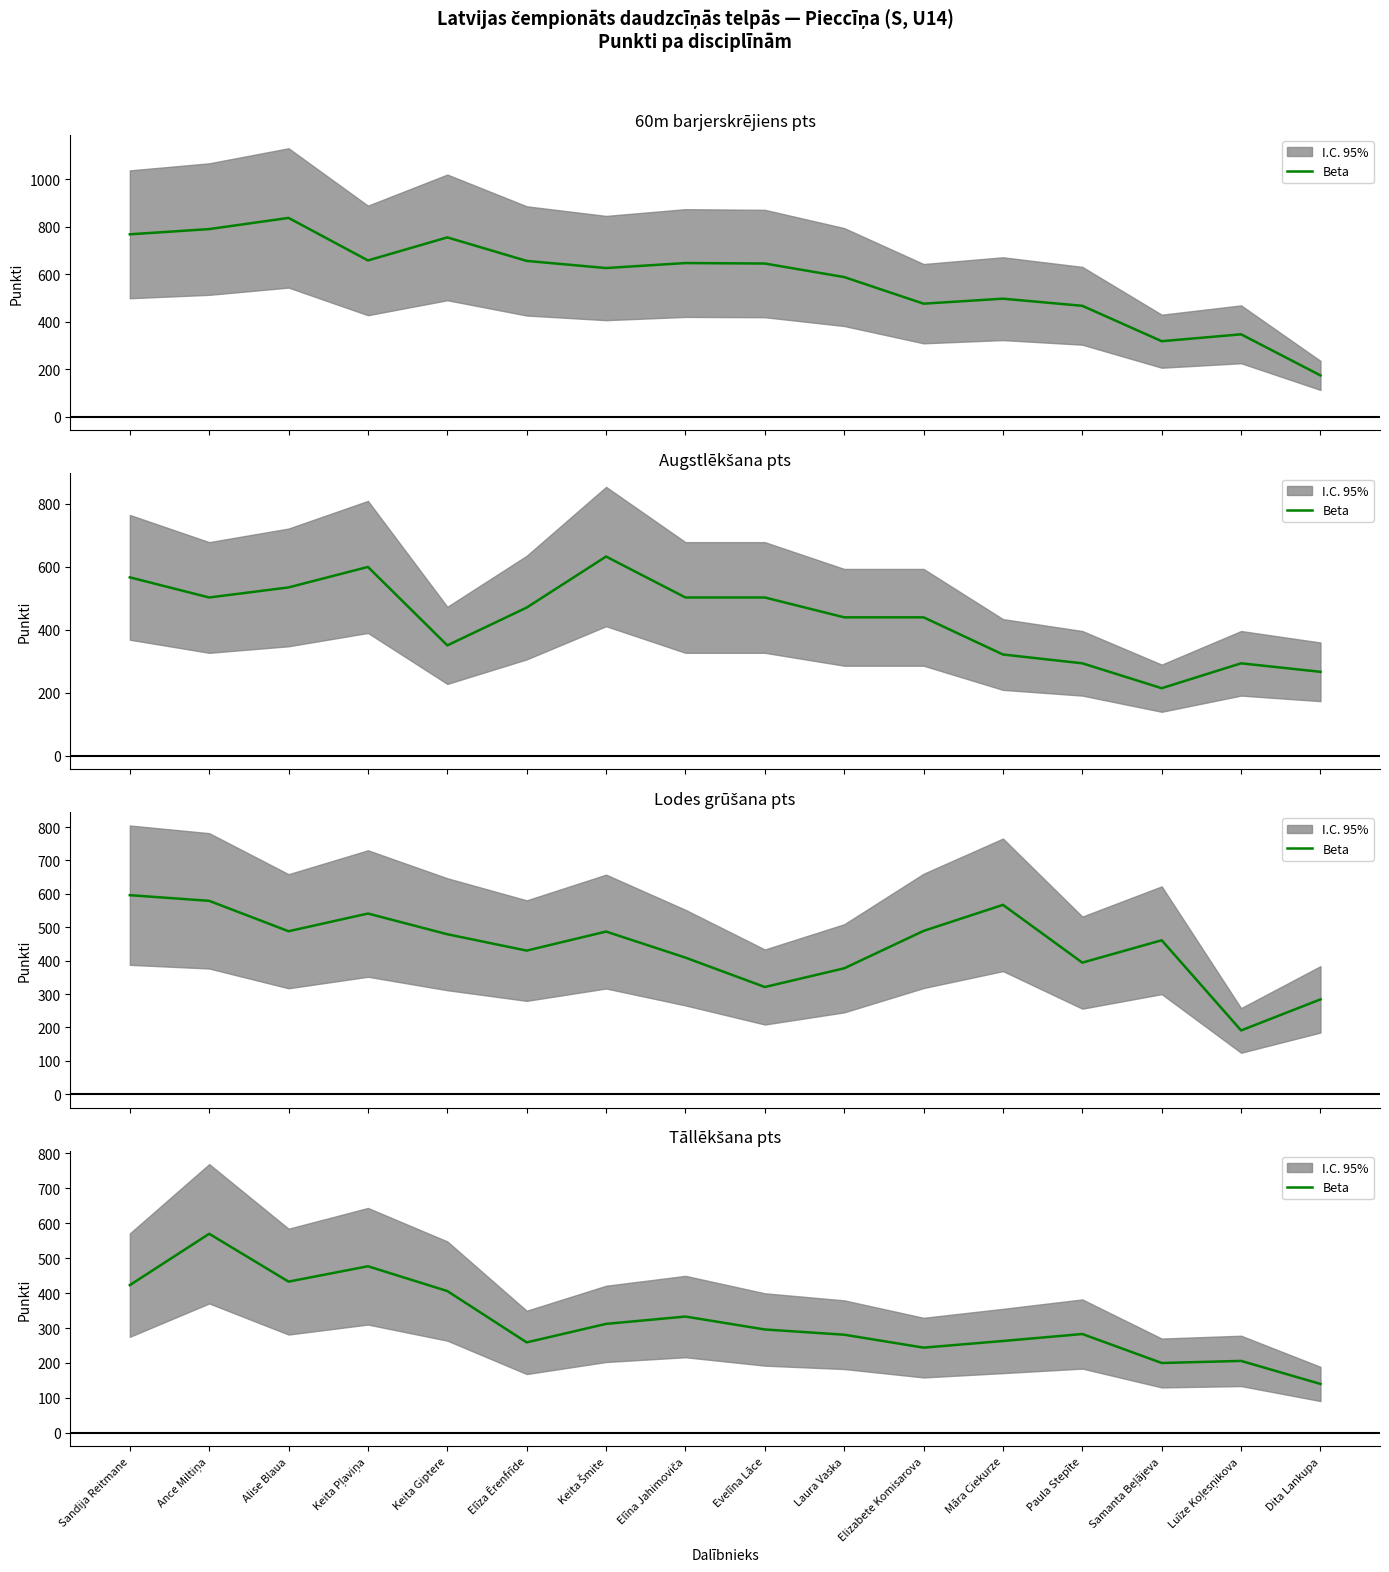

List the labels in order of value, largest first.

Ance Miltiņa, Keita Pļaviņa, Alise Blaua, Sandija Reitmane, Keita Giptere, Elīna Jahimoviča, Keita Šmite, Evelīna Lāce, Paula Stepīte, Laura Vaska, Māra Ciekurze, Elīza Ērenfrīde, Elizabete Komisarova, Luīze Koļesņikova, Samanta Beļājeva, Dita Lankupa